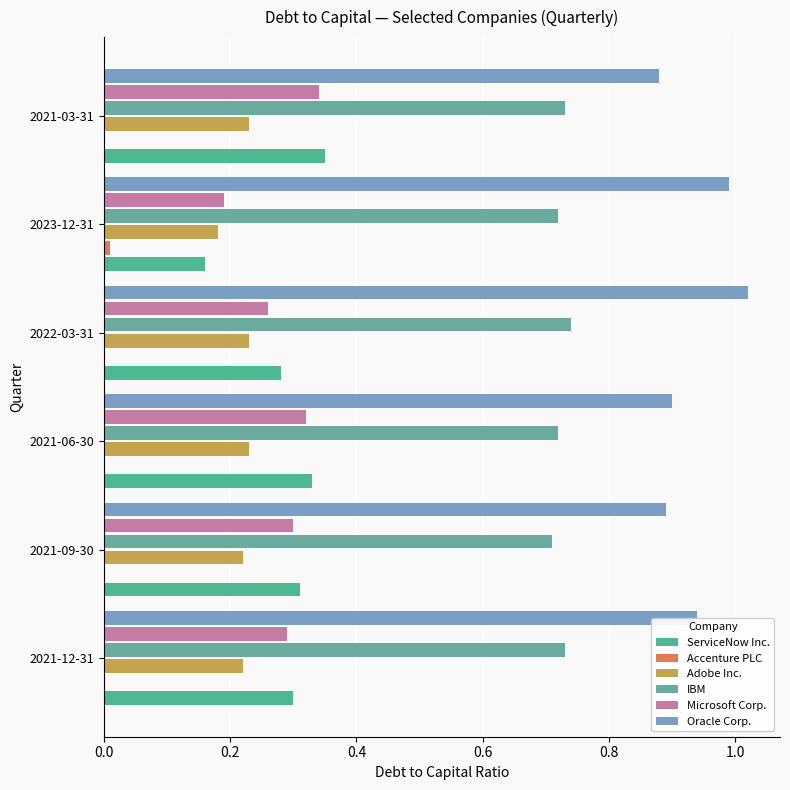

How many categories are shown in the chart?

6